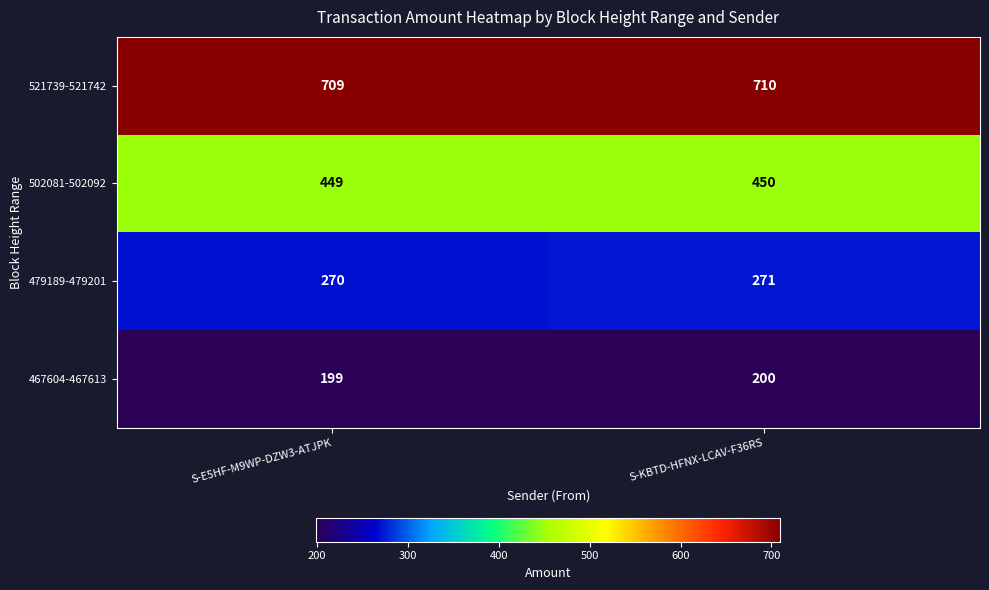

At which label is 502081-502092 closest to 449?

S-E5HF-M9WP-DZW3-ATJPK